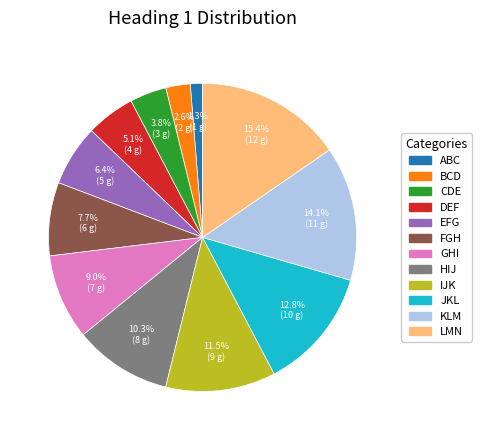

To the nearest percent, what portion does HIJ represent?

10%